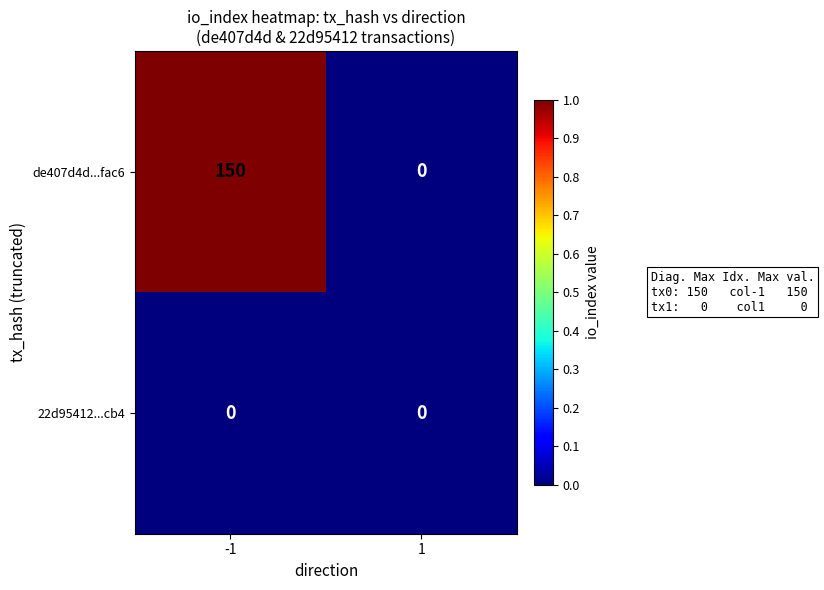

Between -1 and 1, which series saw the biggest shift?

de407d4d...fac6